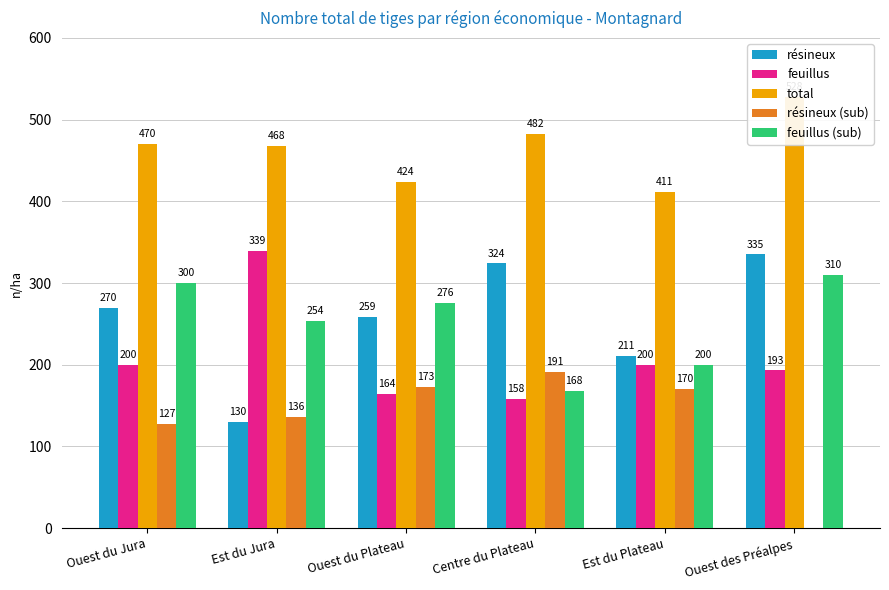

What are all the series names shown in the legend?

résineux, feuillus, total, résineux (sub), feuillus (sub)